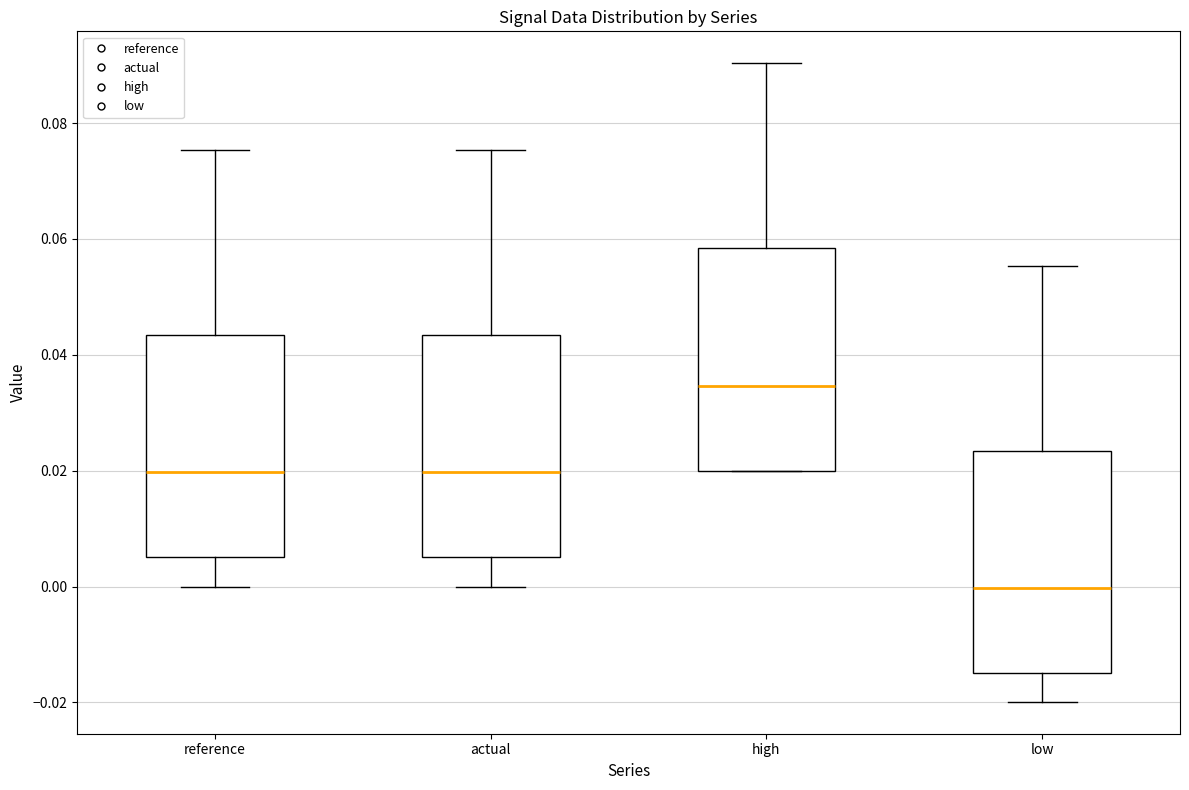

Reading left to right, read every box against the y-axis: the position of its median line, the range the box covers, and the ends of its whiskers. The values are not printed on the chart, so give them approximately, as read against the axis.

reference: median 0.020, box 0.006 to 0.044, whiskers 0.000 to 0.076
actual: median 0.020, box 0.006 to 0.044, whiskers 0.000 to 0.076
high: median 0.034, box 0.020 to 0.058, whiskers 0.020 to 0.090
low: median 0.000, box -0.014 to 0.024, whiskers -0.020 to 0.056